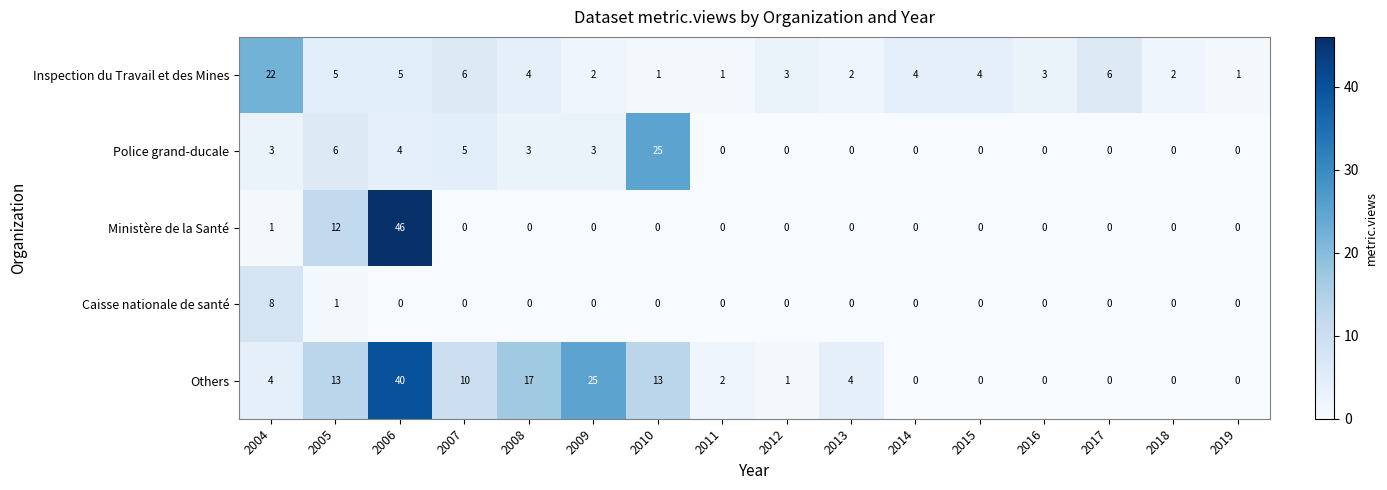

List the series in order of their peak value, highest first.

Ministère de la Santé, Others, Police grand-ducale, Inspection du Travail et des Mines, Caisse nationale de santé